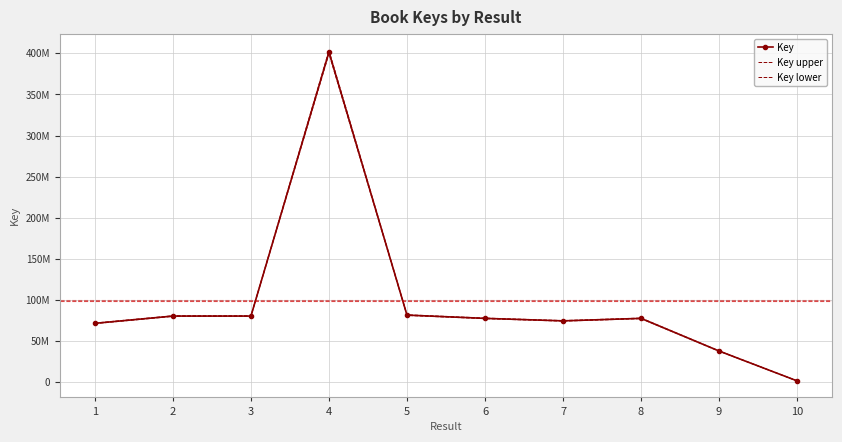

How many interior local valleys does the Key series have?

2